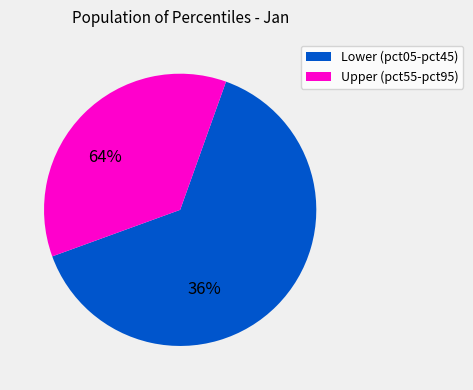

Does pct45 represent more than half of the total?

No